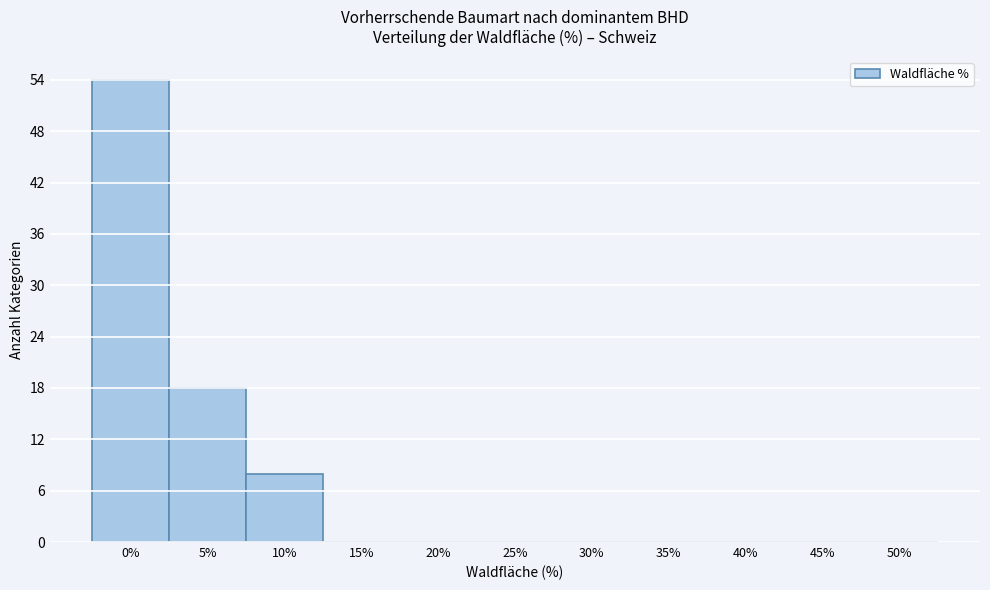

Reading left to right, list all the values displayed in this chart.

0%=54	5%=18	10%=8	15%=0	20%=0	25%=0	30%=0	35%=0	40%=0	45%=0	50%=0